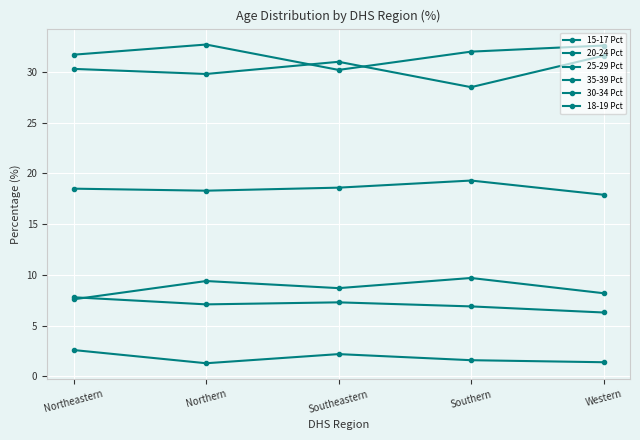

How many categories are shown in the chart?

5